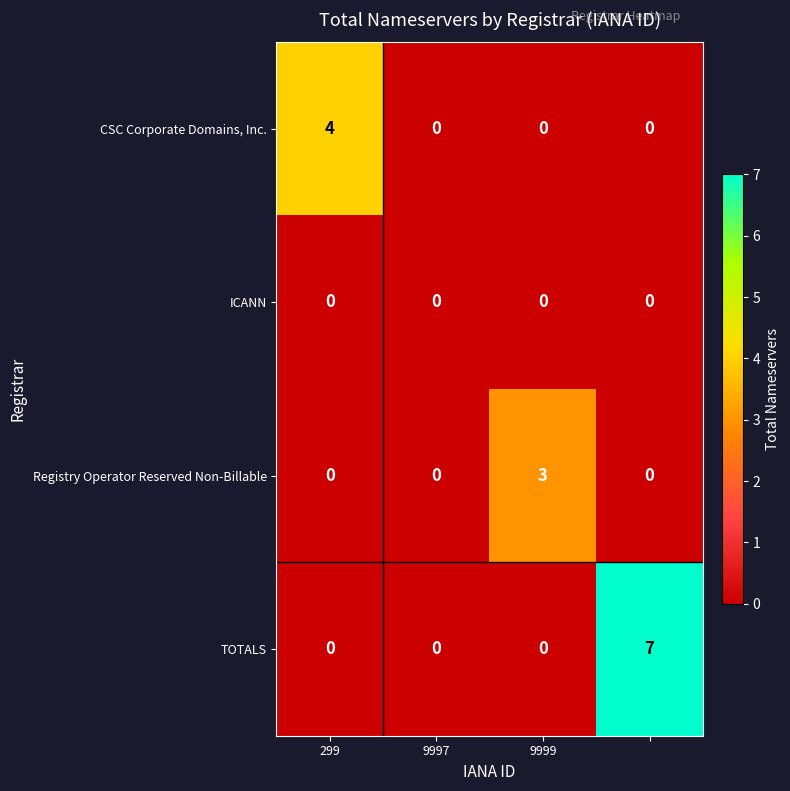

Which series has the widest spread of values?

TOTALS